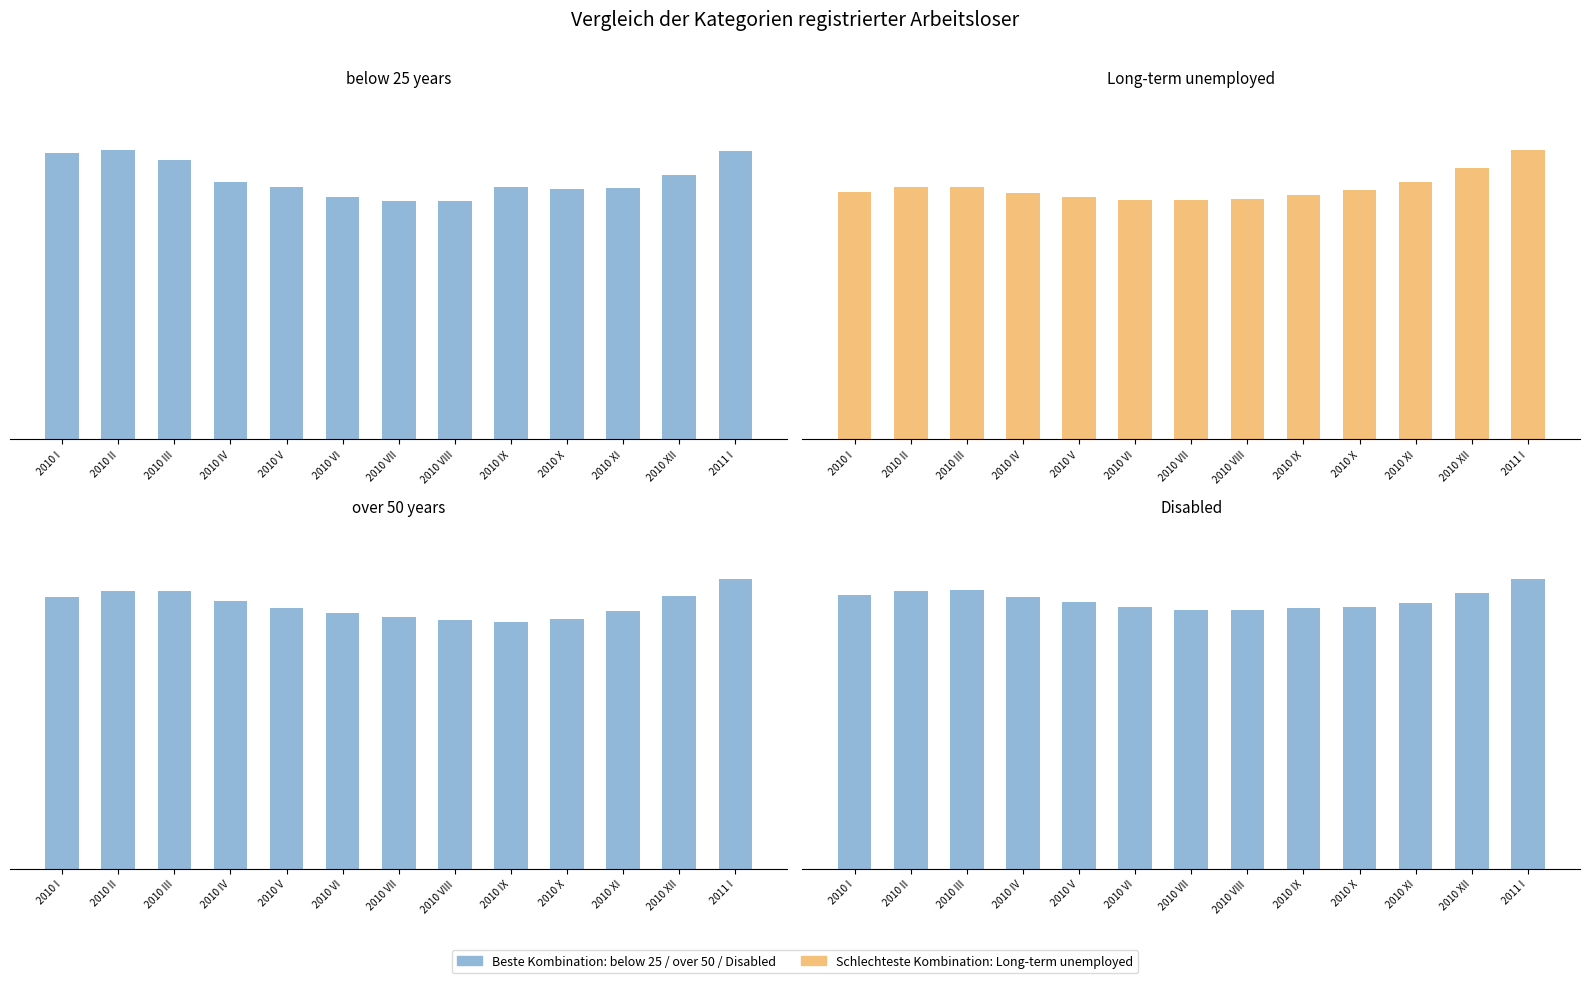

How many data points does each series have?

13